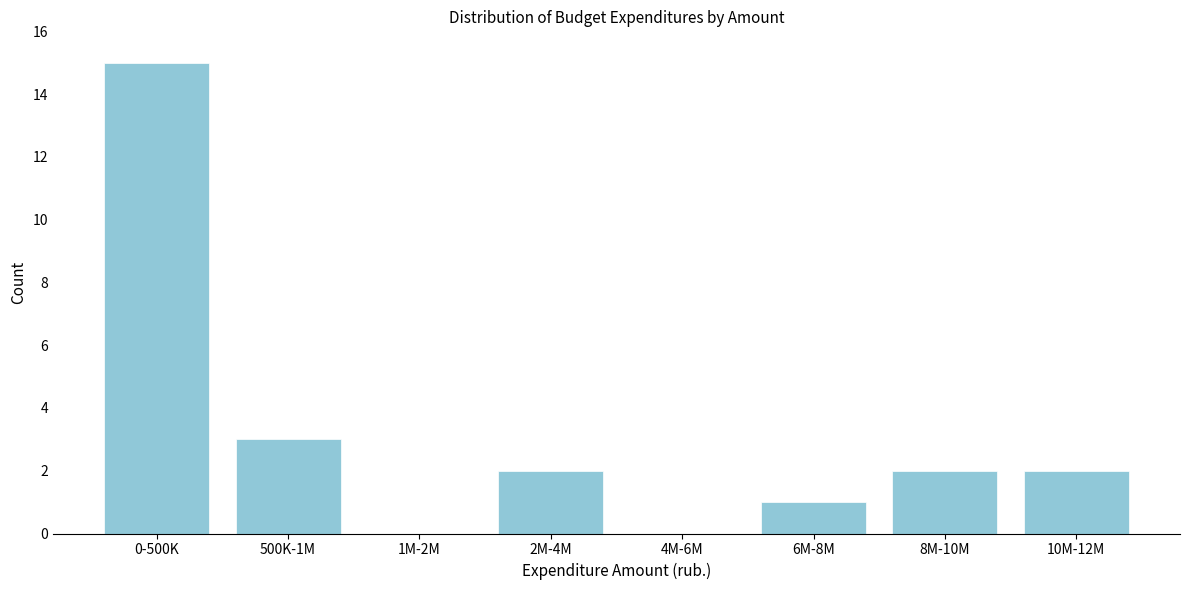

Reading left to right, list all the values displayed in this chart.

0-500K=15	500K-1M=3	1M-2M=0	2M-4M=2	4M-6M=0	6M-8M=1	8M-10M=2	10M-12M=2